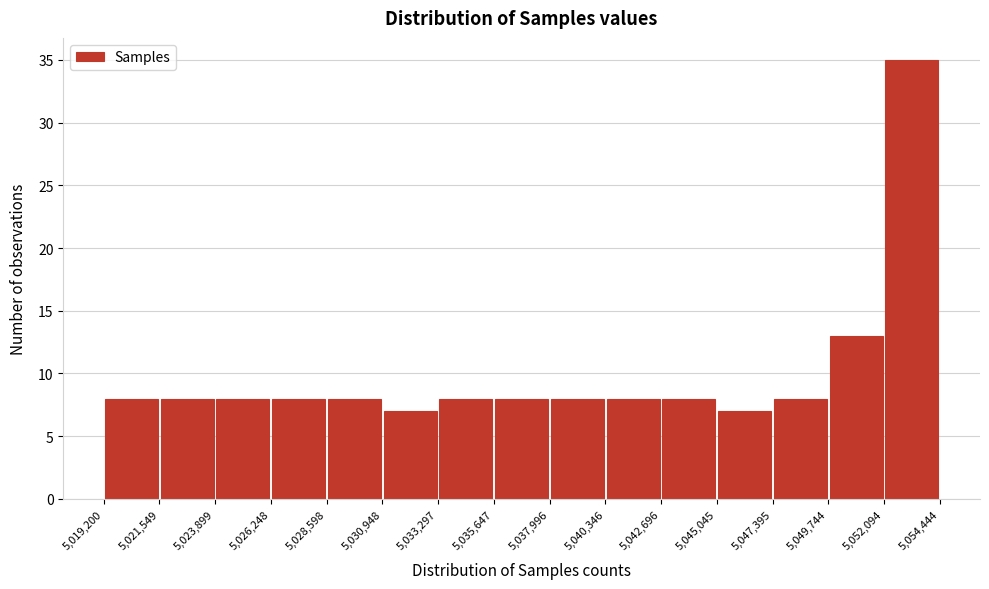

Reading left to right, list every bar in this chart as the range it spans on the x-axis followed by its height. The values are not printed on the chart, so give them approximately, as read against the axis.

5,019,200 to 5,021,549: 8
5,021,549 to 5,023,899: 8
5,023,899 to 5,026,248: 8
5,026,248 to 5,028,598: 8
5,028,598 to 5,030,948: 8
5,030,948 to 5,033,297: 7
5,033,297 to 5,035,647: 8
5,035,647 to 5,037,996: 8
5,037,996 to 5,040,346: 8
5,040,346 to 5,042,696: 8
5,042,696 to 5,045,045: 8
5,045,045 to 5,047,395: 7
5,047,395 to 5,049,744: 8
5,049,744 to 5,052,094: 13
5,052,094 to 5,054,444: 35